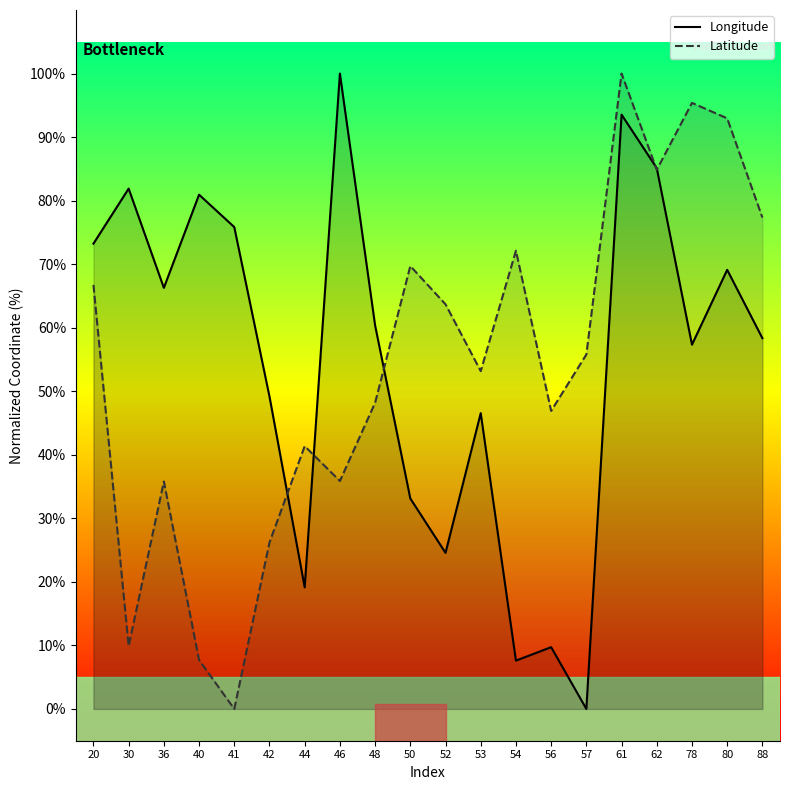

Where is the first local maximum for Latitude?

36